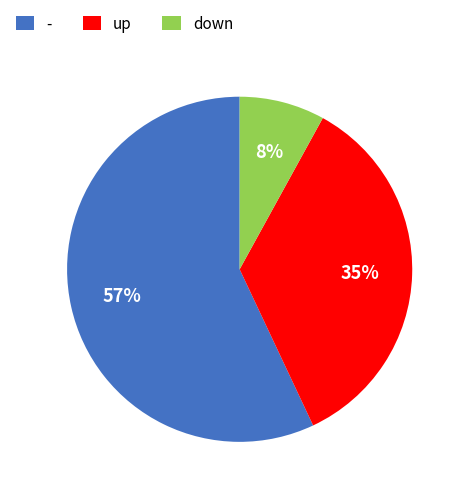

True or false: - accounts for 57% of the total.

True